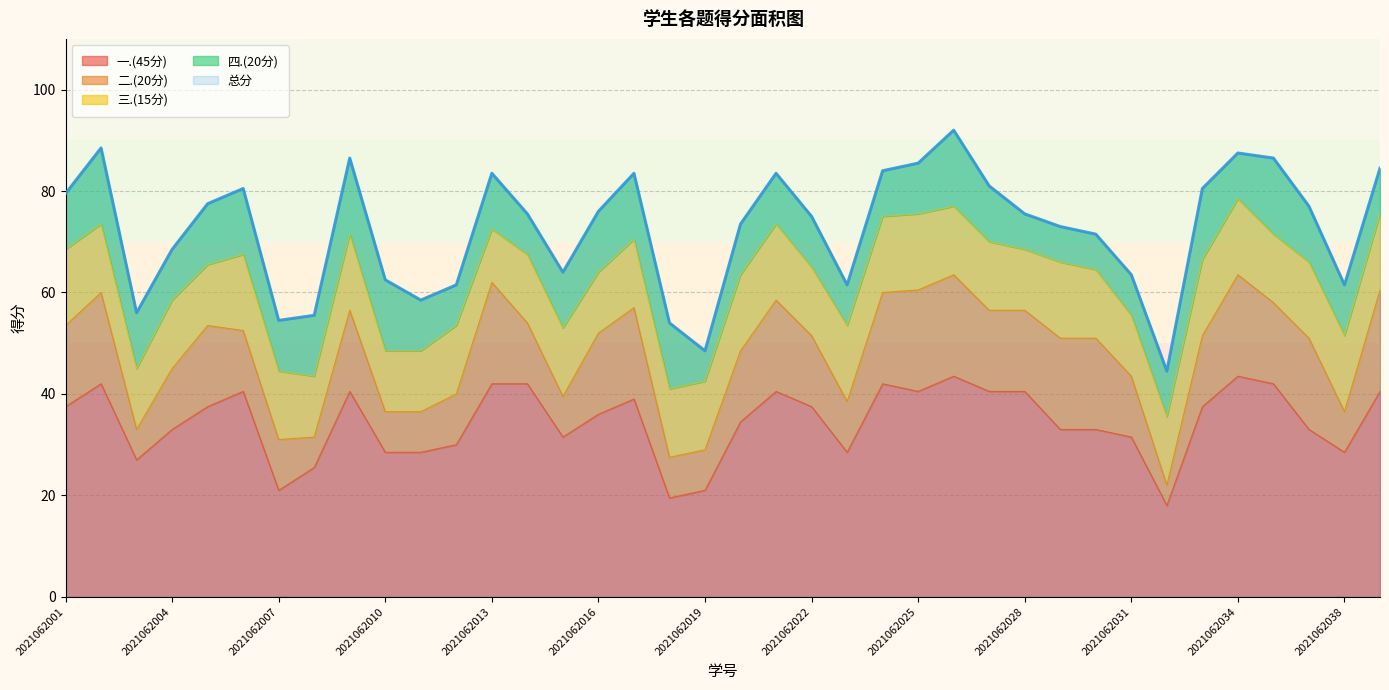

How many lines are shown in the chart?

5